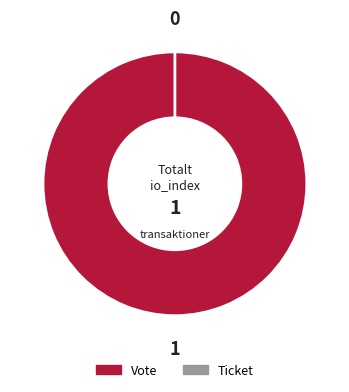

Combined, what portion of the pie is Ticket (io_index=0) and Vote (io_index=1)?

100.0%